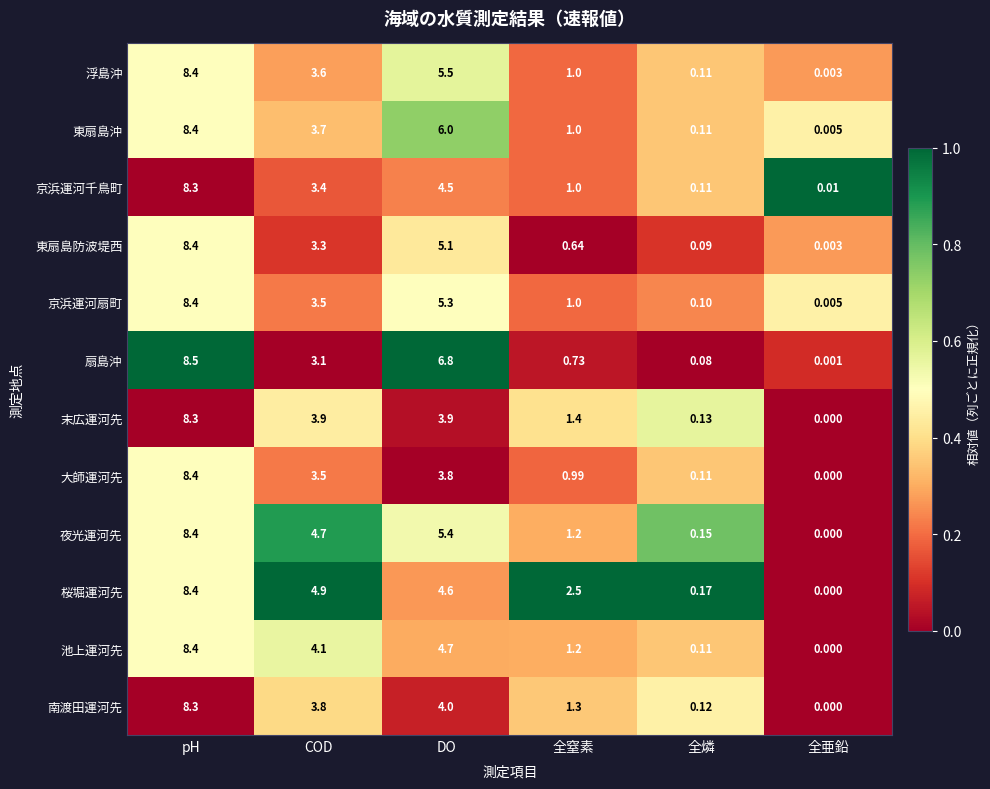

At which label does 浮島沖 reach its minimum?

全亜鉛